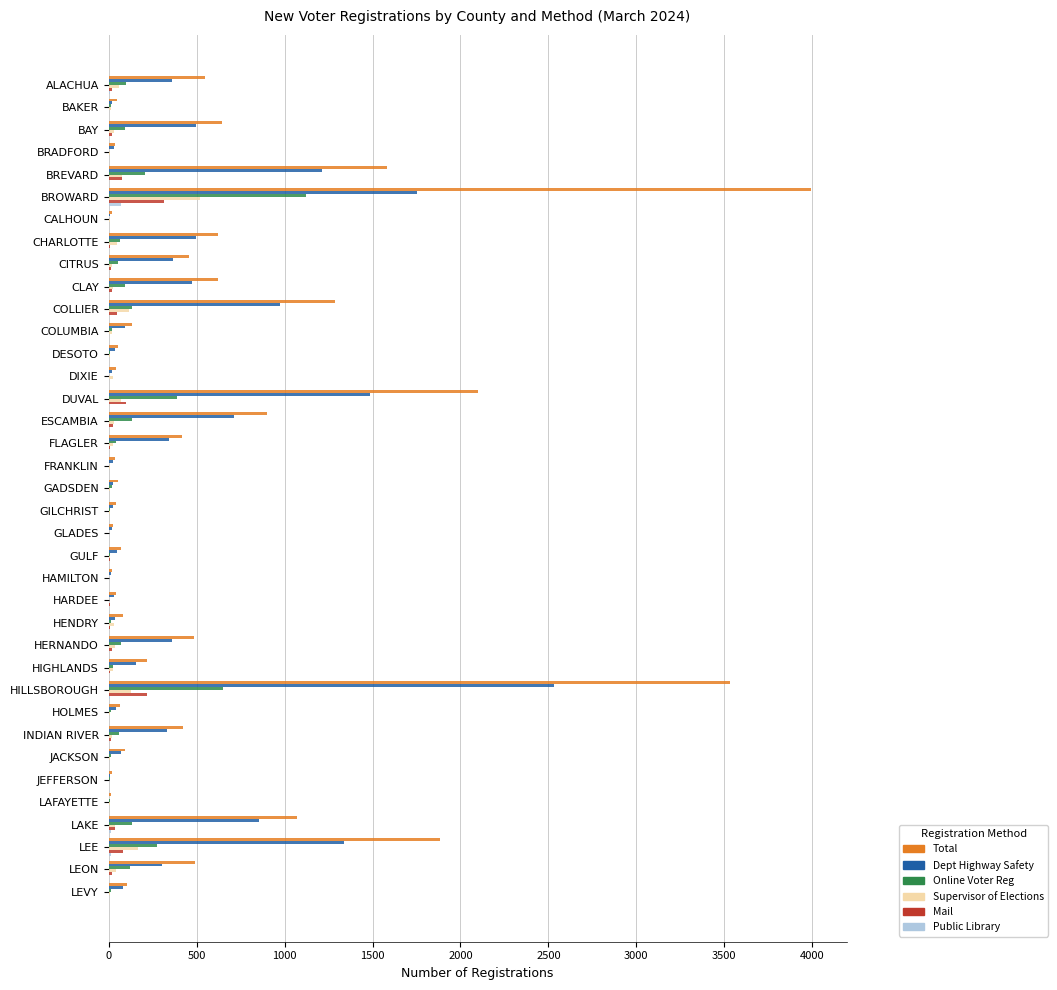

What is the maximum value shown in the chart?

3995